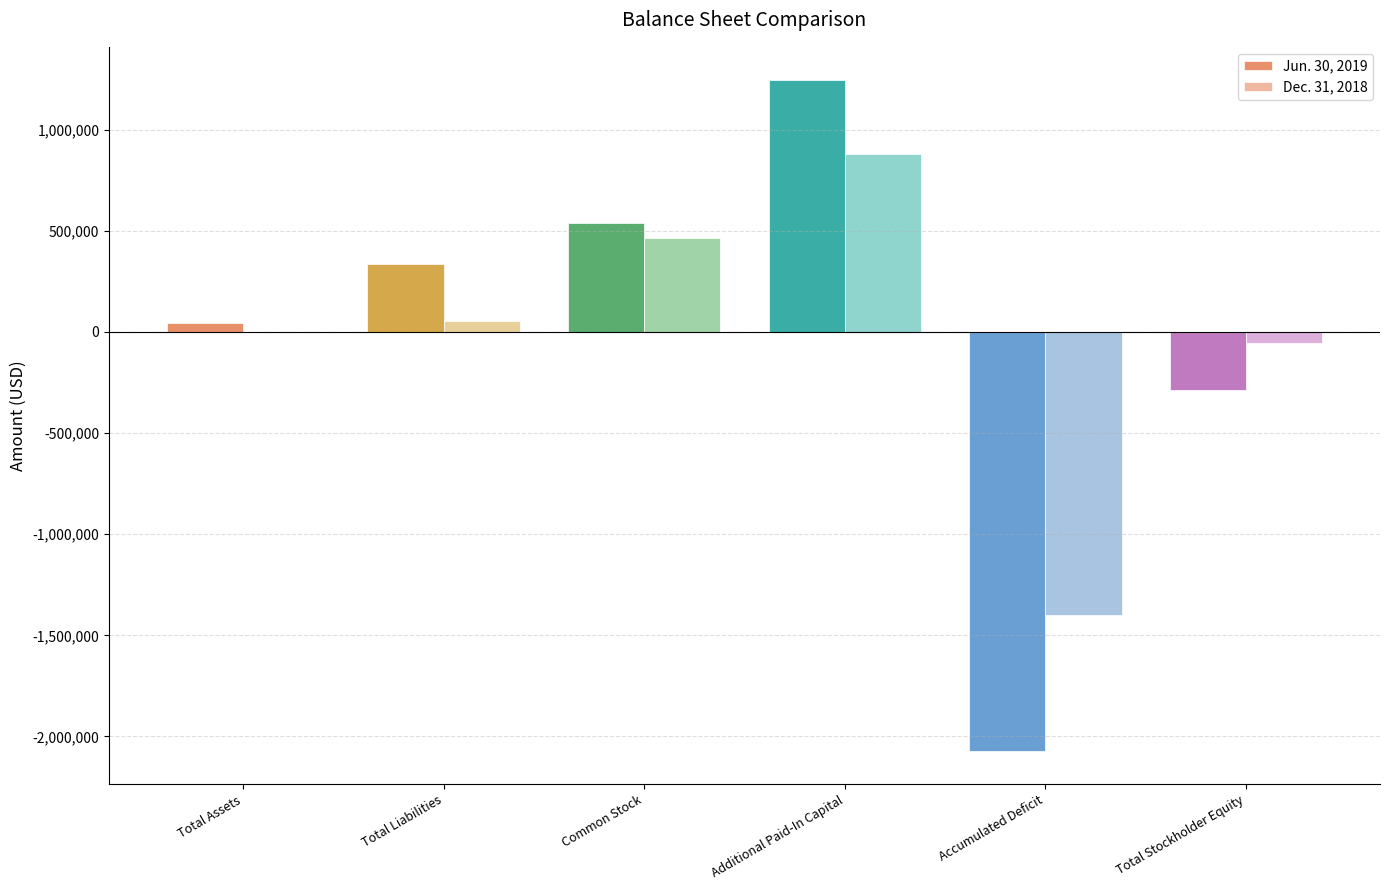

What is the sum of all Jun. 30, 2019 values?

-198028